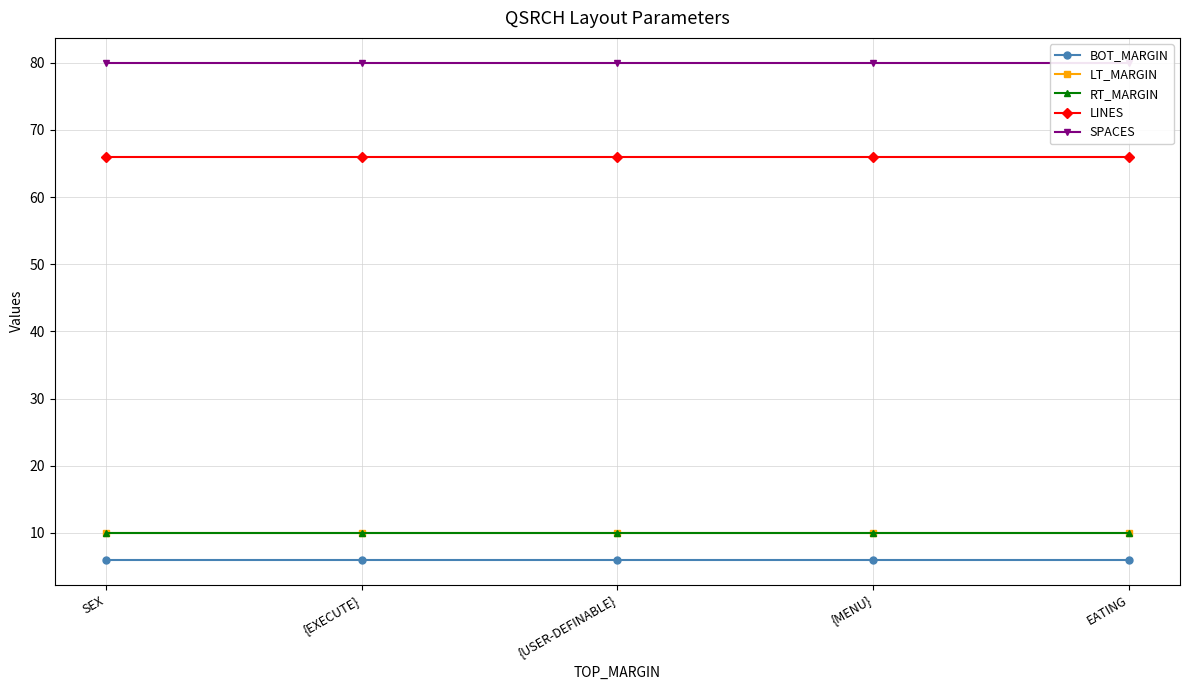

Which series has the largest range (max minus min)?

BOT_MARGIN